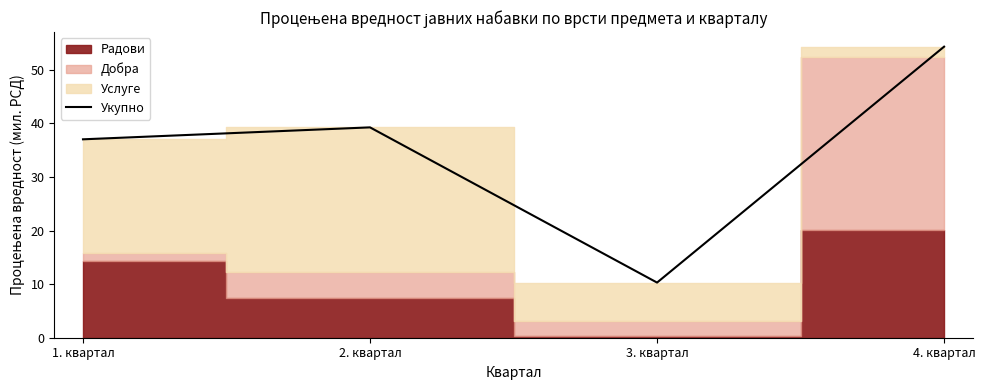

How many data points are less than 39?

2